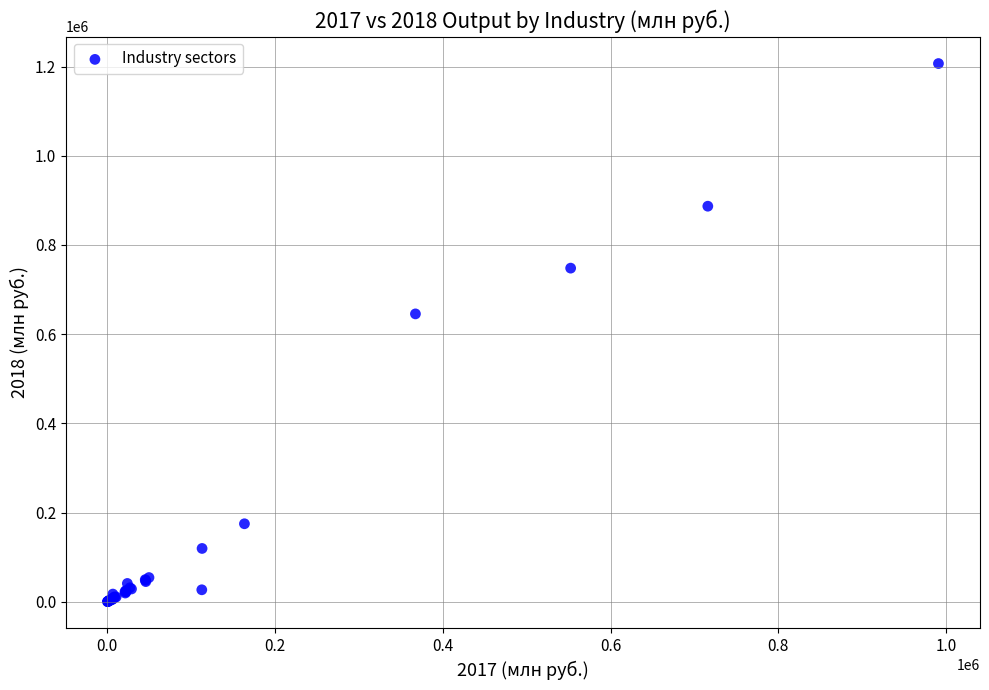

What Y value in the scatter plot is closest to 603674?

645532.2